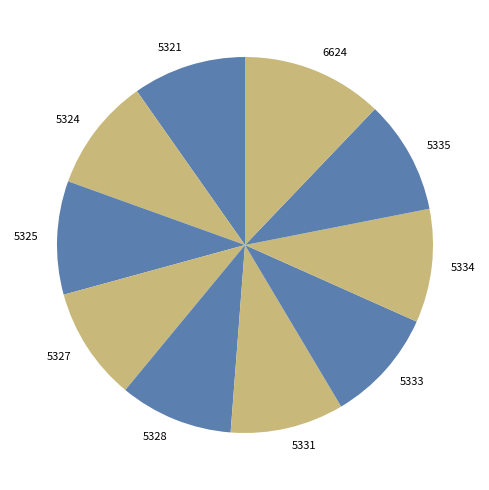

What is the largest slice in the pie chart?

6624